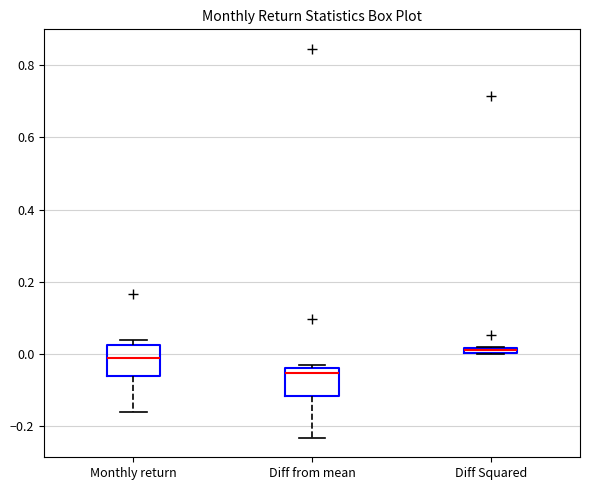

Which box's median line is the lowest?

Diff from mean